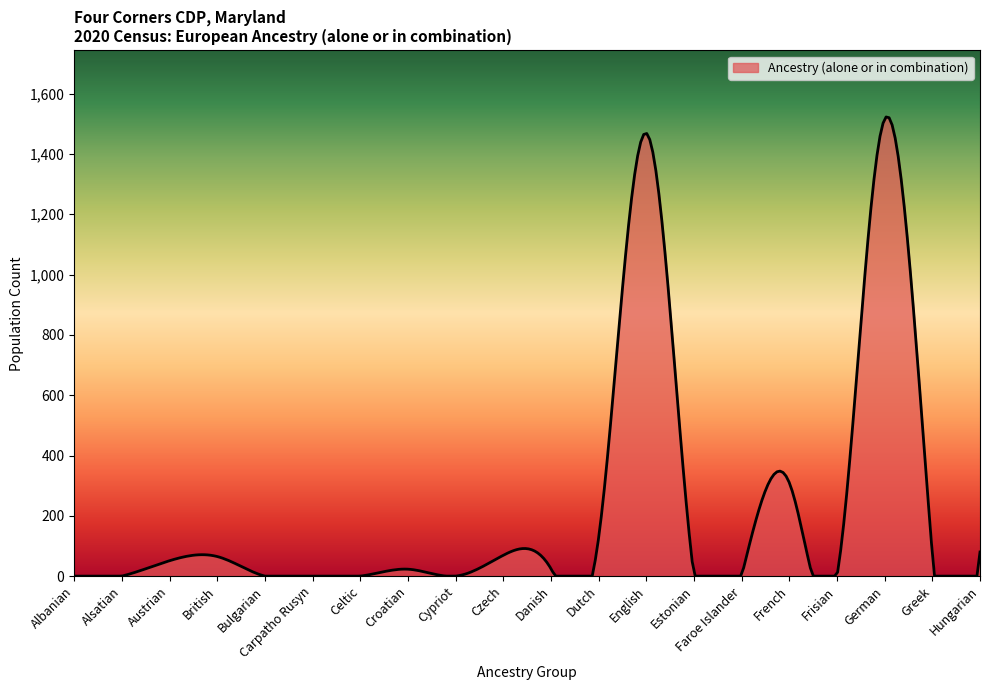

What is the greatest value displayed?

1522.8